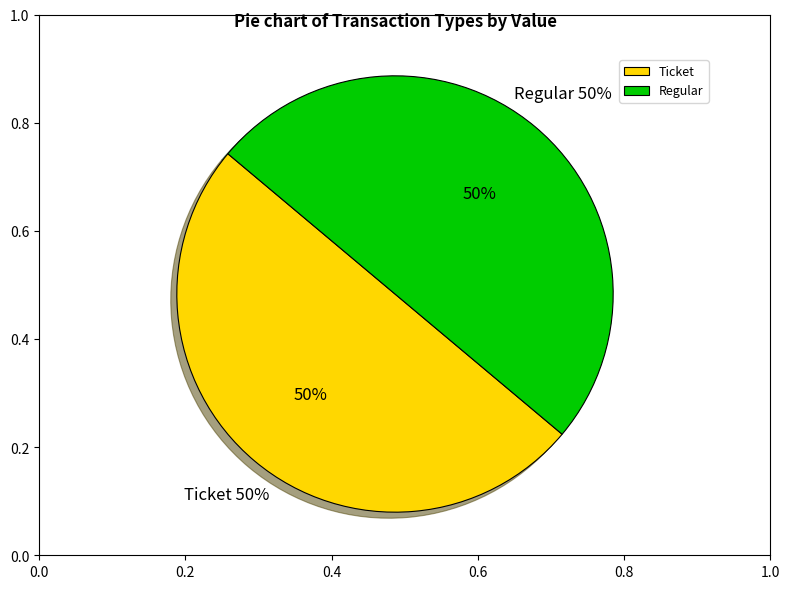

To the nearest percent, what is the combined percentage of Ticket tx (io_index=0) and Regular tx (io_index=23)?

100%